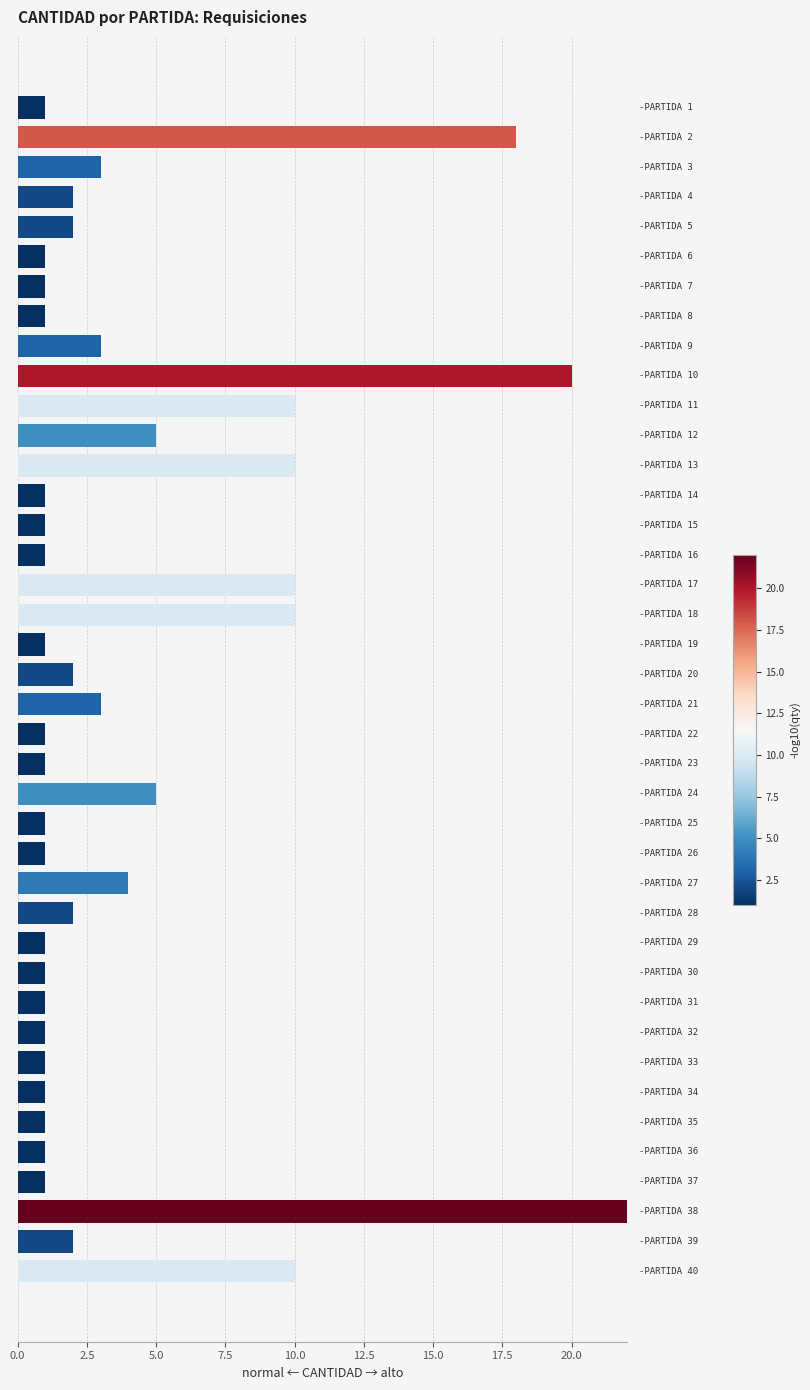

Does the chart contain stacked bars?

No